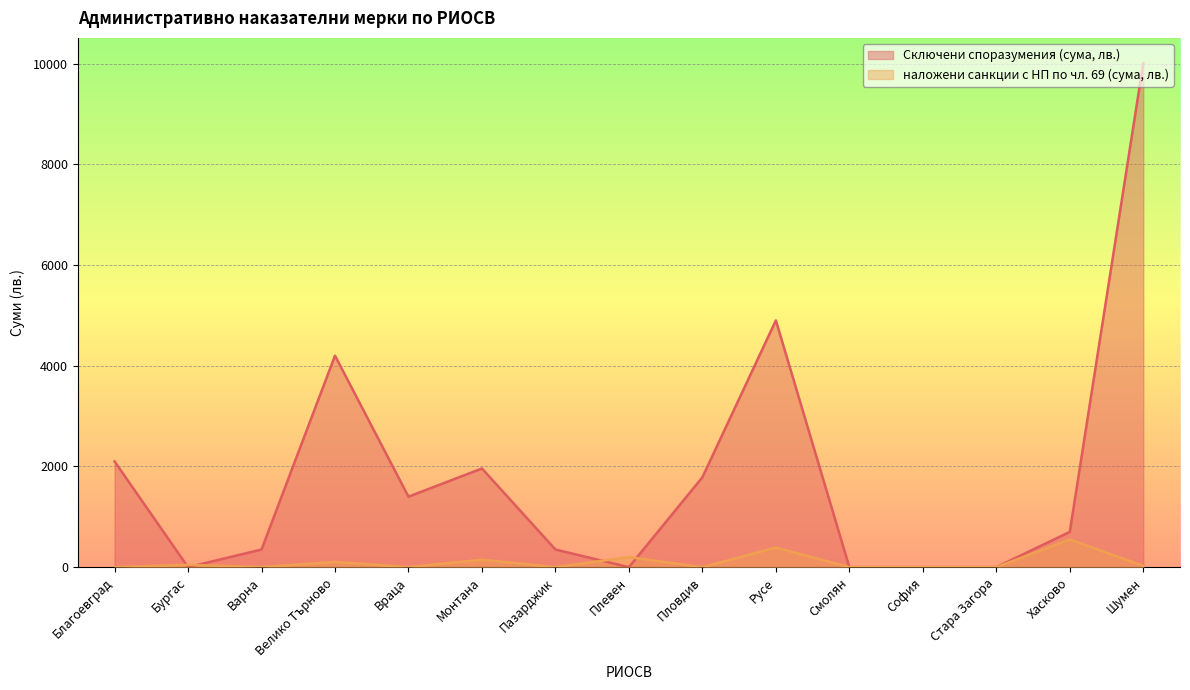

The Сключени споразумения (сума, лв.) series shows 0.0 at Плевен. True or false?

True